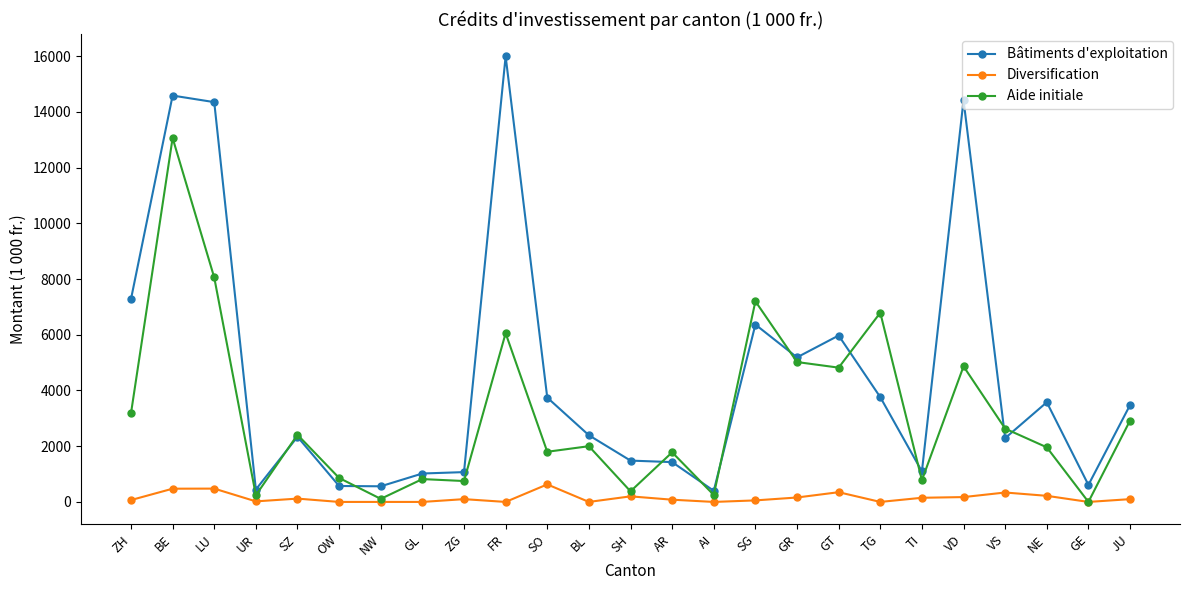

In Bâtiments d'exploitation, how many points are higher than both neighbors (excluding endpoints)?

7